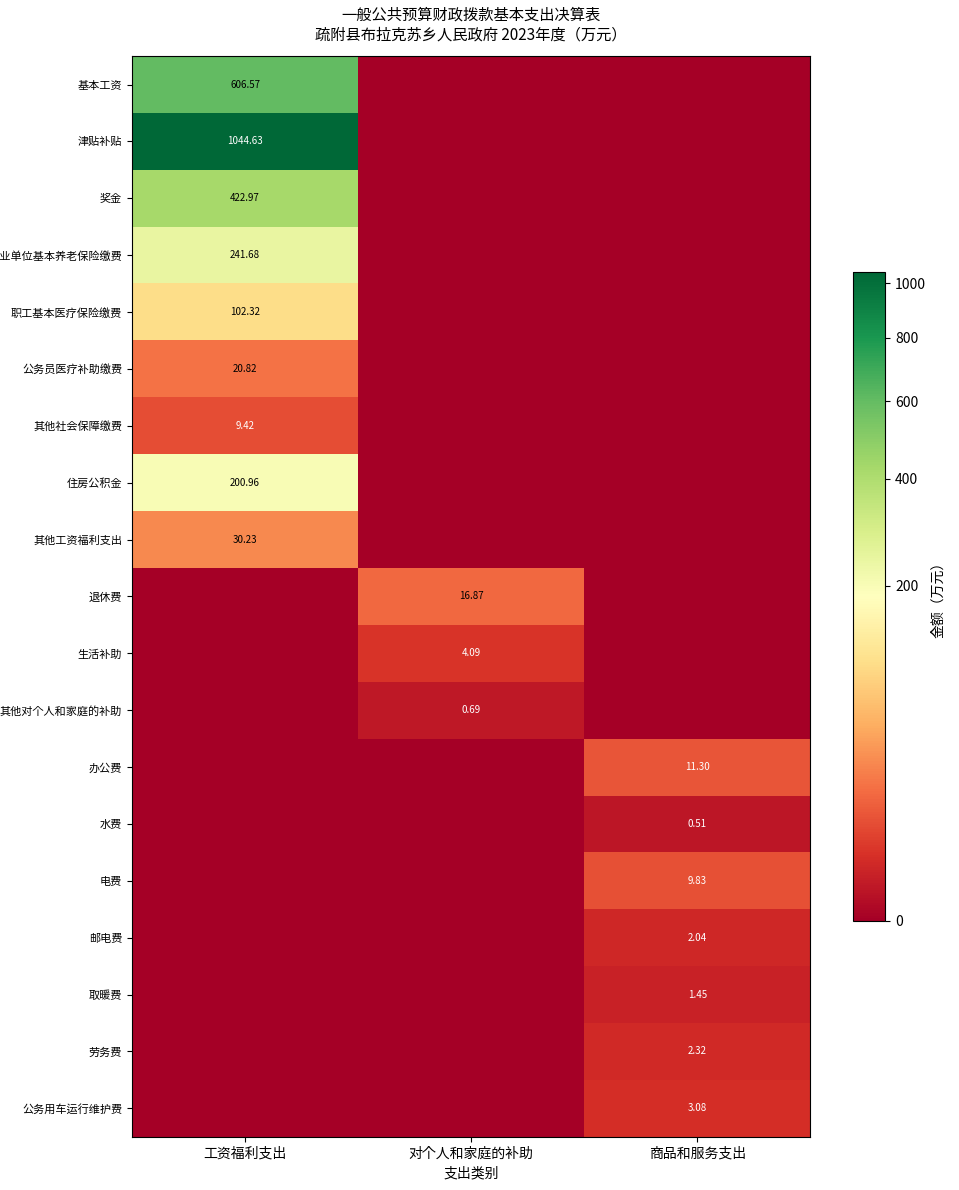

Which series has the largest total across all categories?

津贴补贴